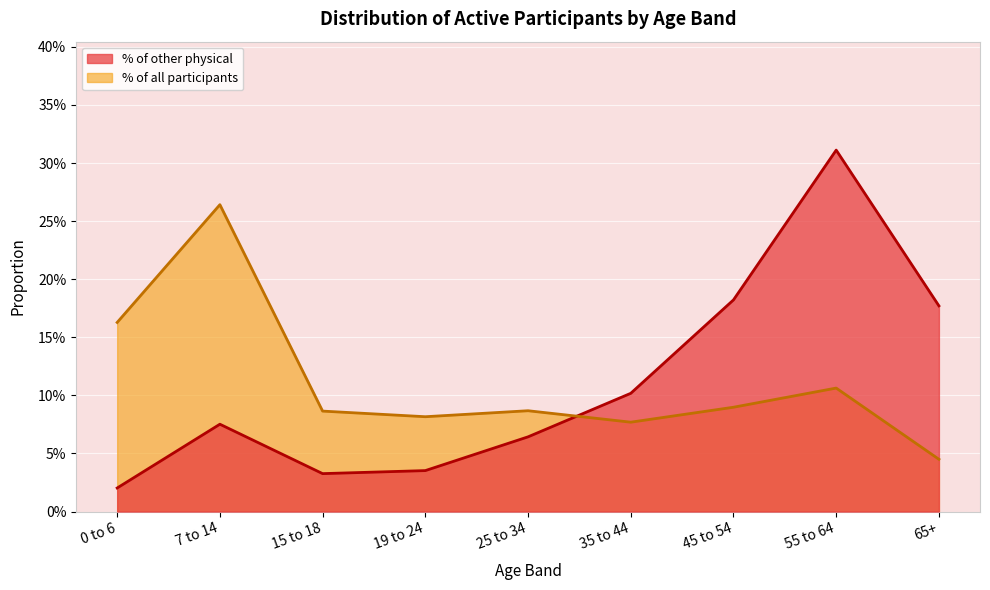

At 25 to 34, list the series in order from largest to smallest.

% of all participants, % of other physical